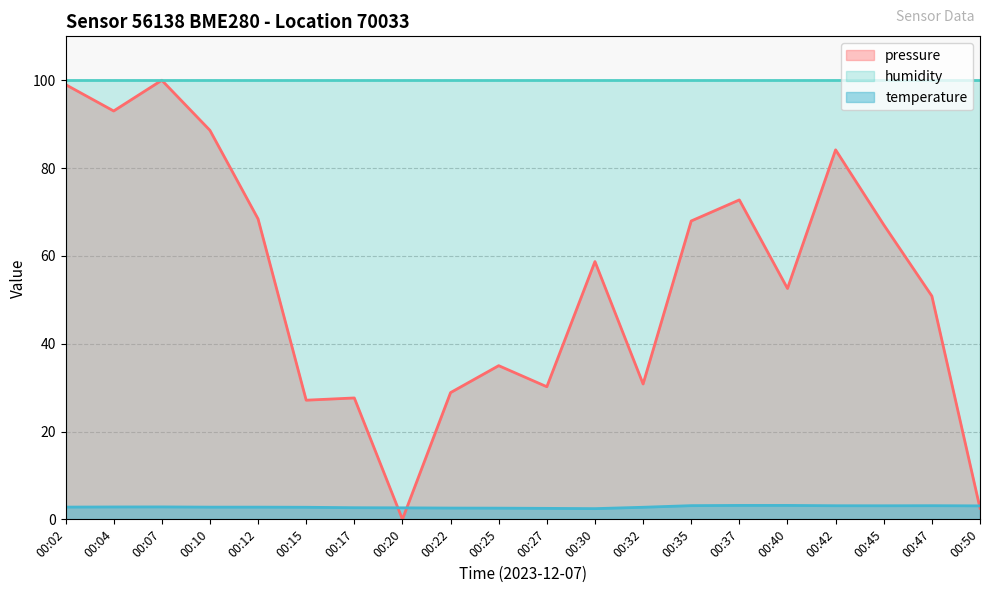

After their last crossing, which series has the higher values: pressure or temperature?

temperature